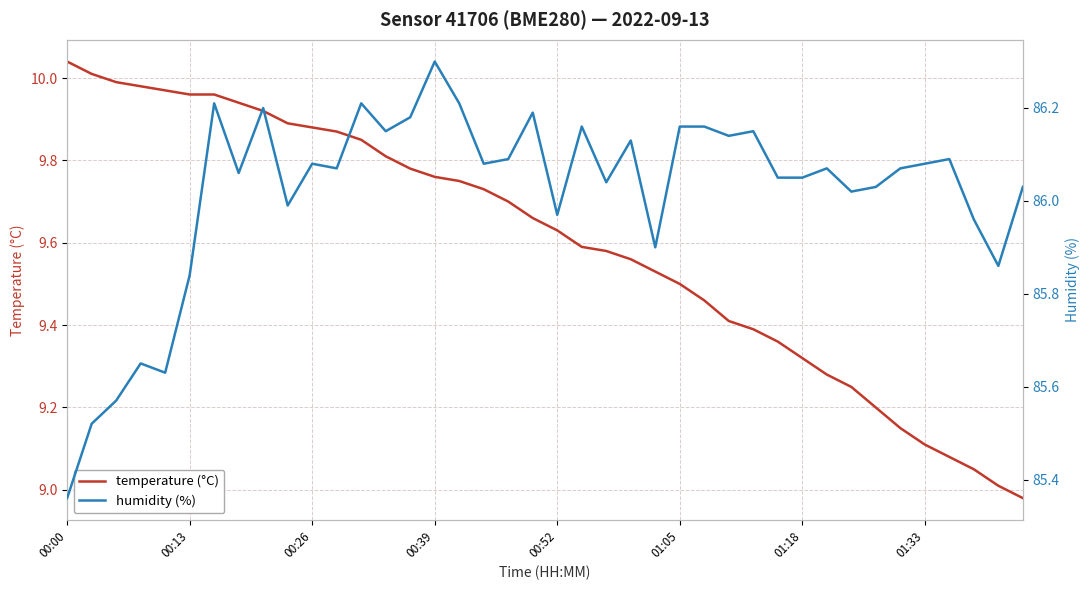

What position from the right is 22?

18